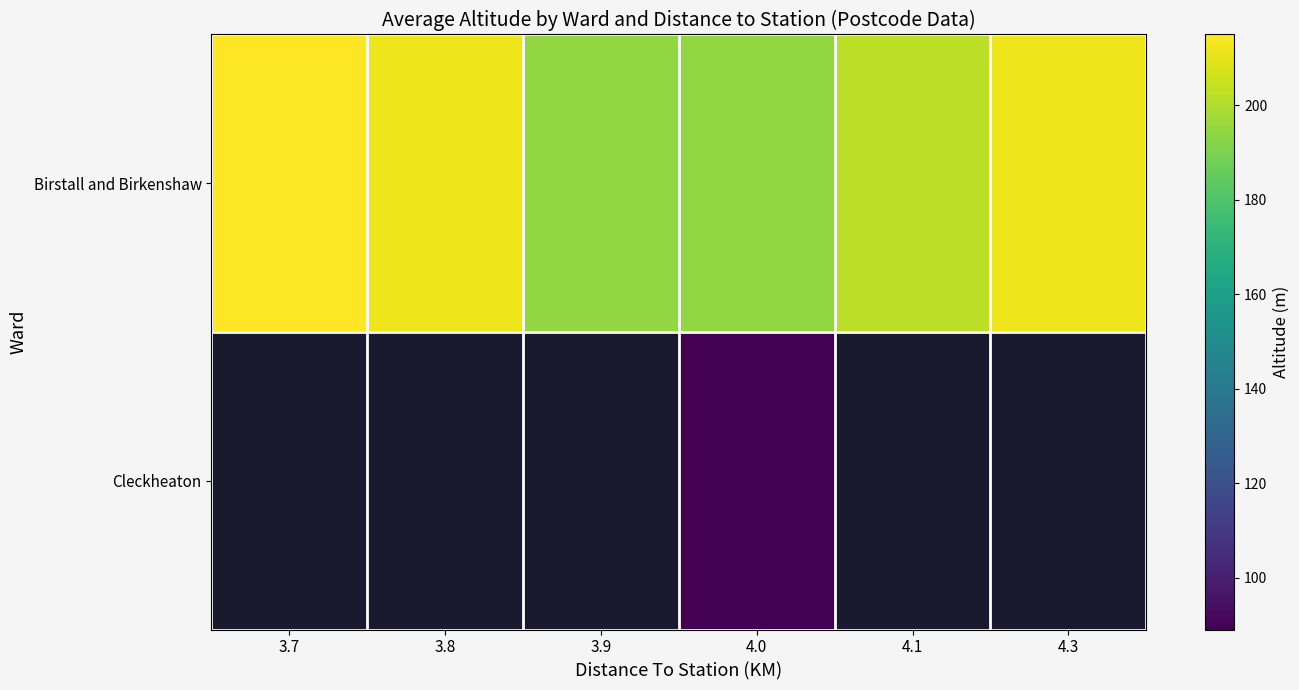

The value of Birstall and Birkenshaw at 4.0 is 194.4. True or false?

True